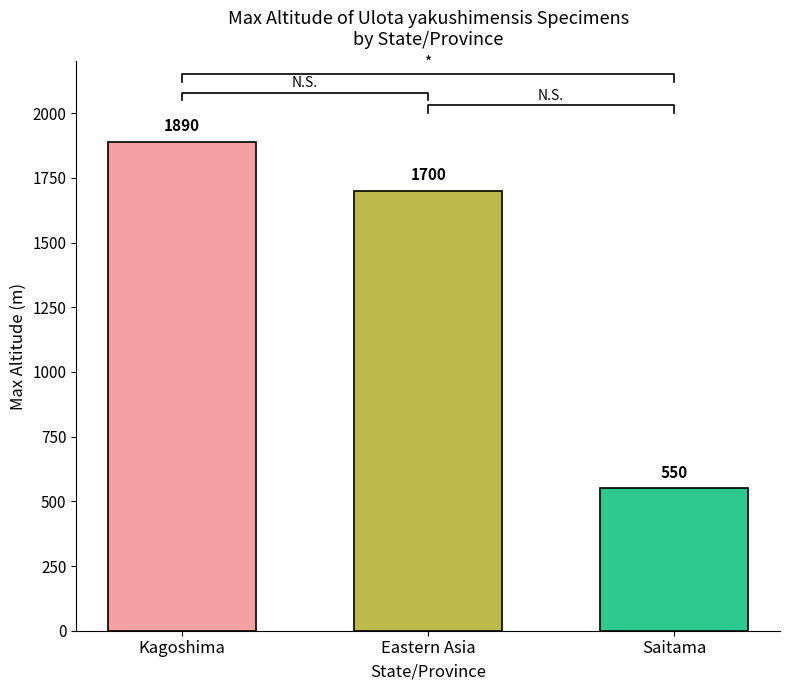

At which label is the value closest to 945?

Saitama